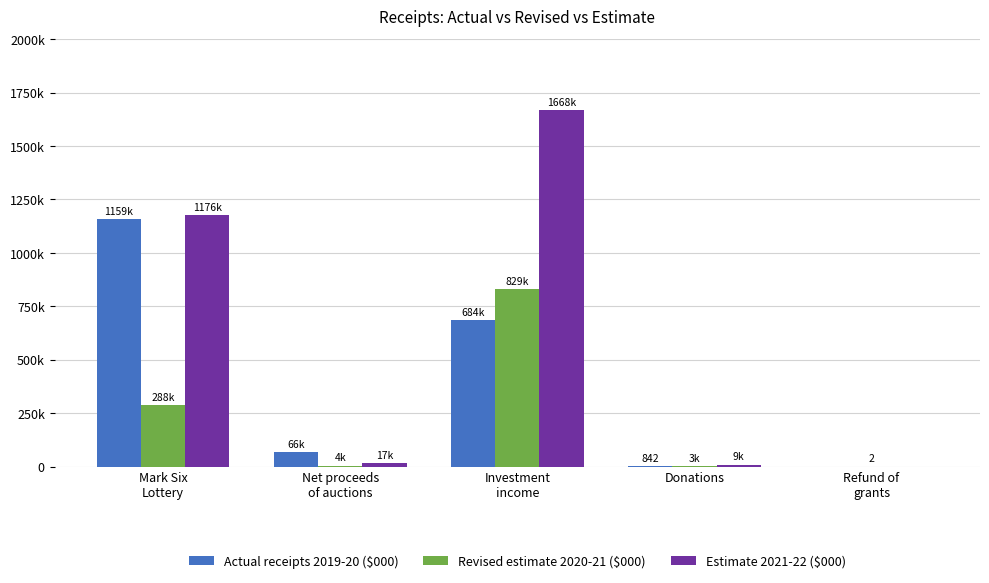

Are the bars grouped side by side (vs. stacked)?

Yes